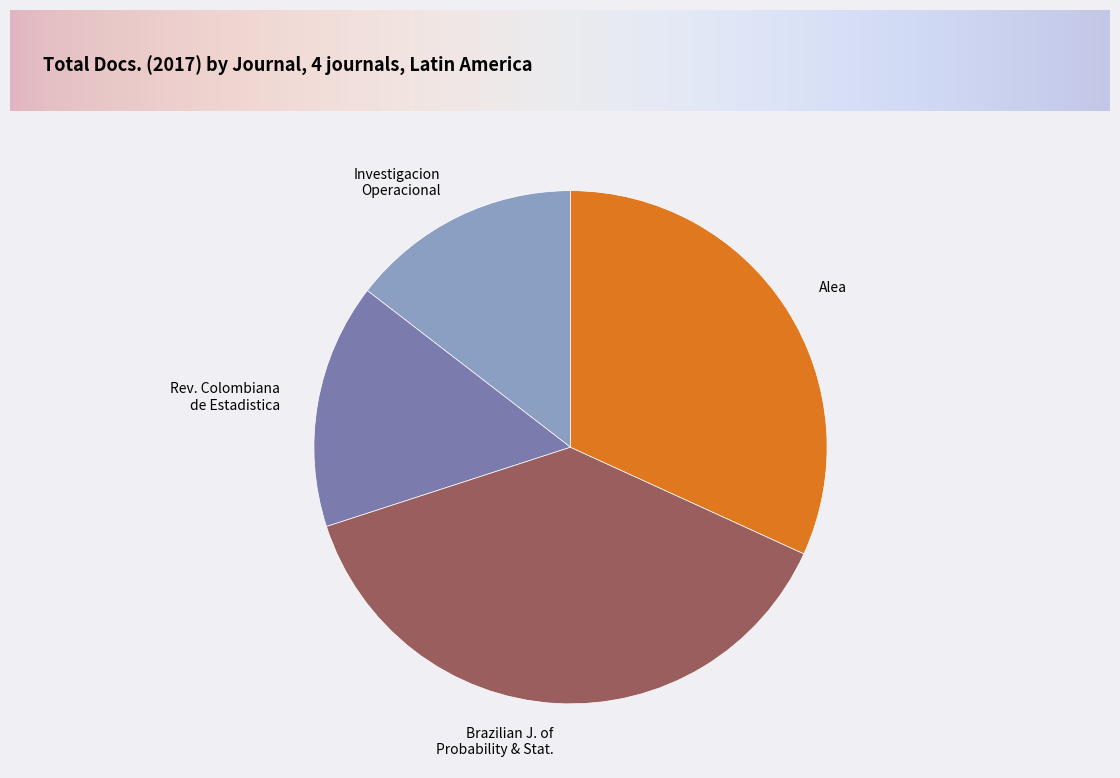

Is there a majority slice in this chart?

No